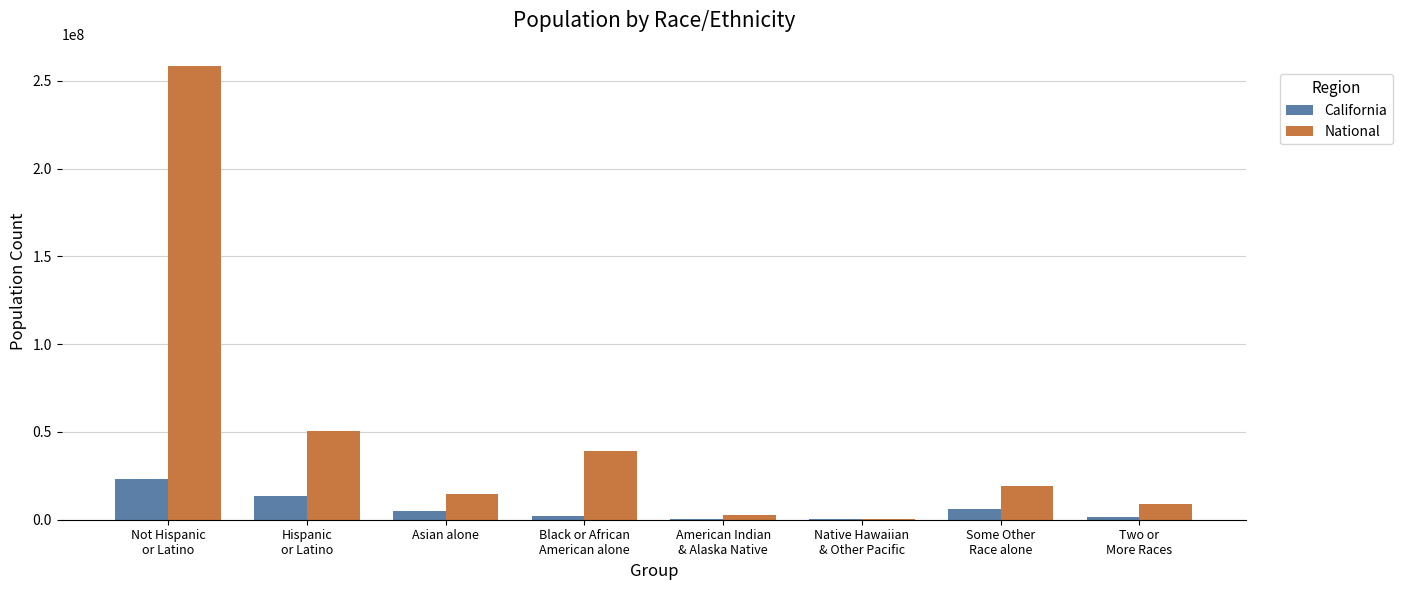

What is the maximum value shown in the chart?

258267944